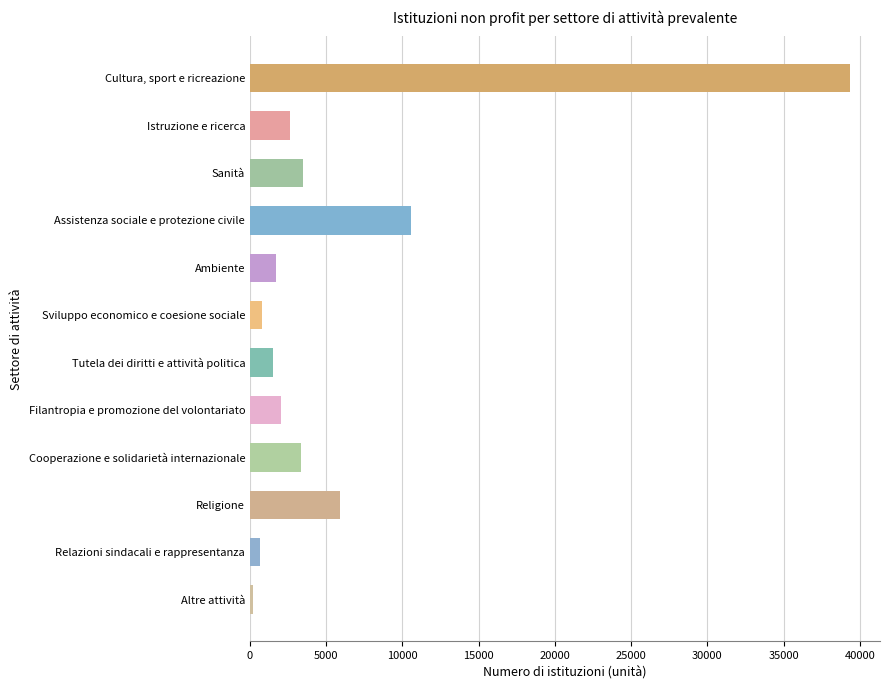

What is the label of the 11th bar from the left?

Relazioni sindacali e rappresentanza